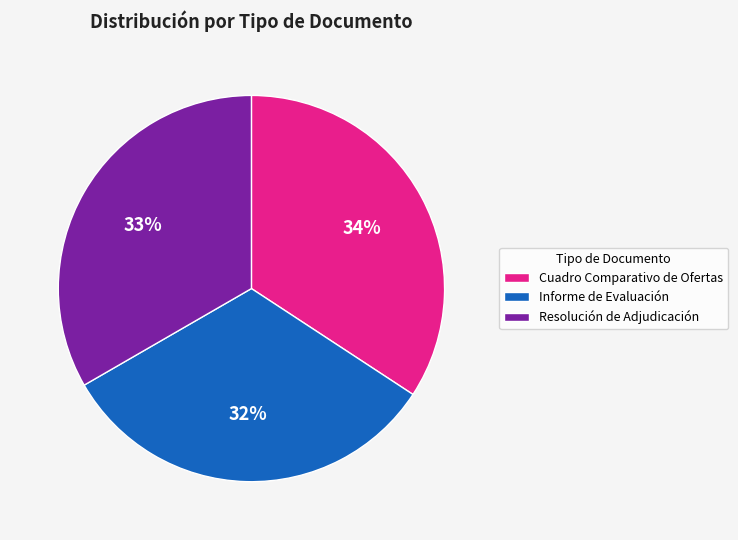

Rank the categories by value from lowest to highest.

Informe de Evaluación, Resolución de Adjudicación, Cuadro Comparativo de Ofertas